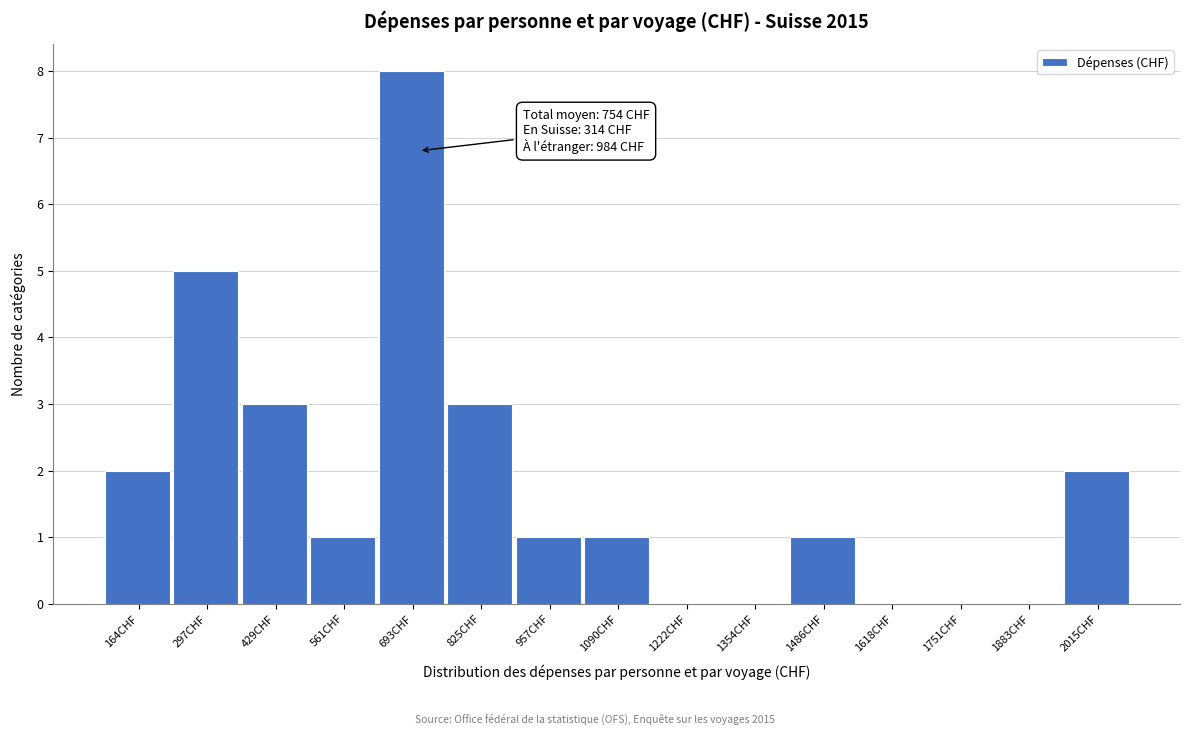

Reading left to right, transcribe all the data shown in this chart.

164CHF=2	297CHF=5	429CHF=3	561CHF=1	693CHF=8	825CHF=3	957CHF=1	1090CHF=1	1222CHF=0	1354CHF=0	1486CHF=1	1618CHF=0	1751CHF=0	1883CHF=0	2015CHF=2